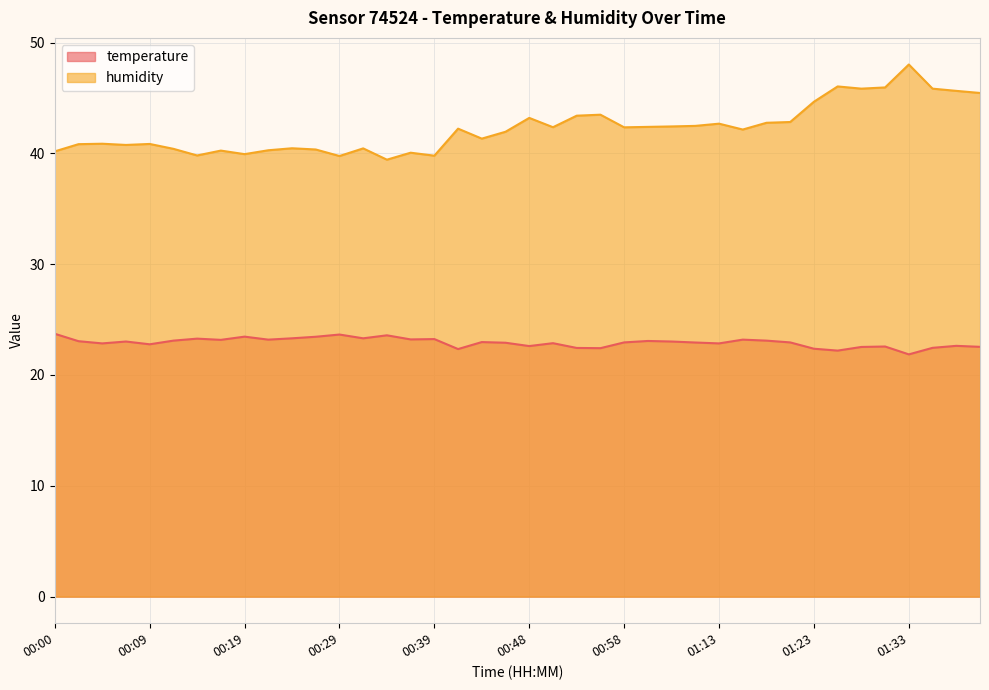

At 01:11, list the series in order from smallest to largest.

temperature, humidity